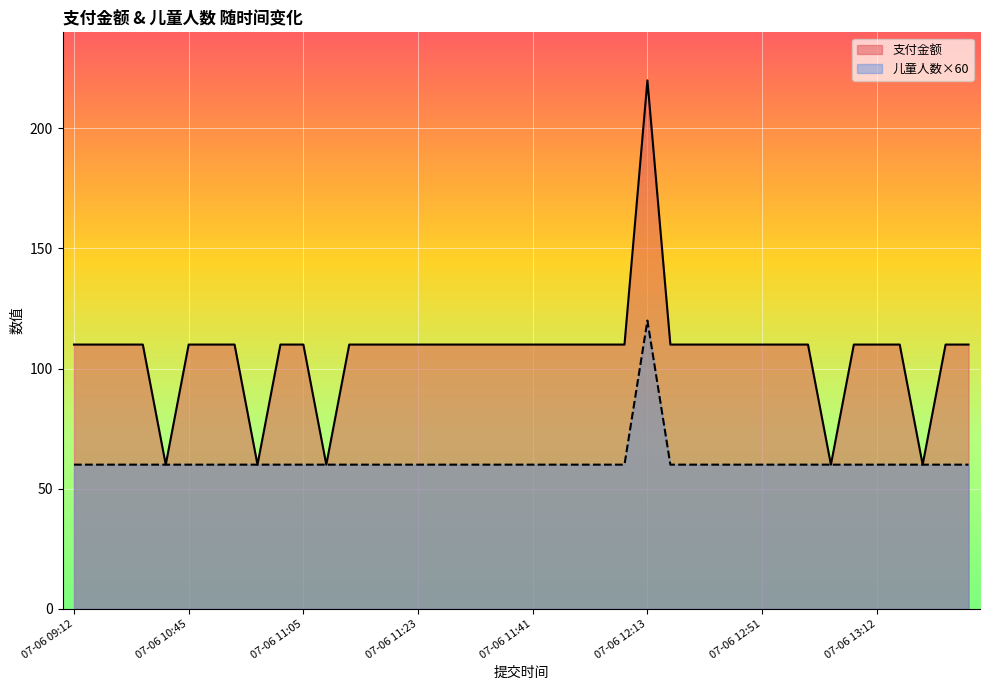

What is the total value across all series at 07-06 12:51?

170